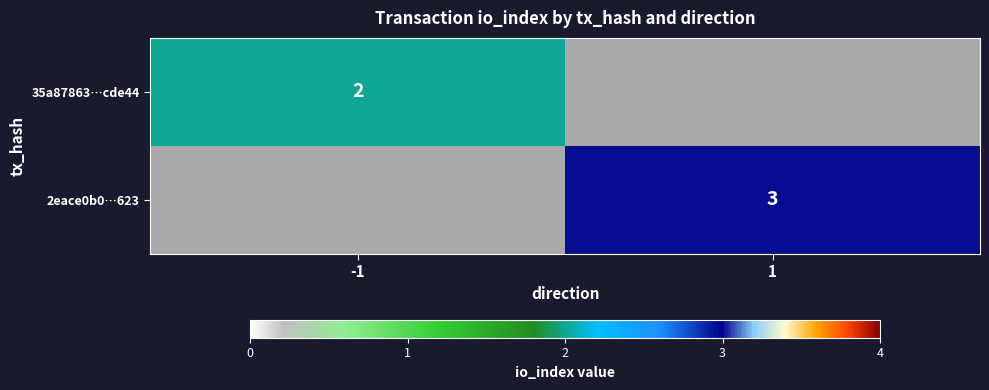

At which category does the chart reach its minimum across all series?

1